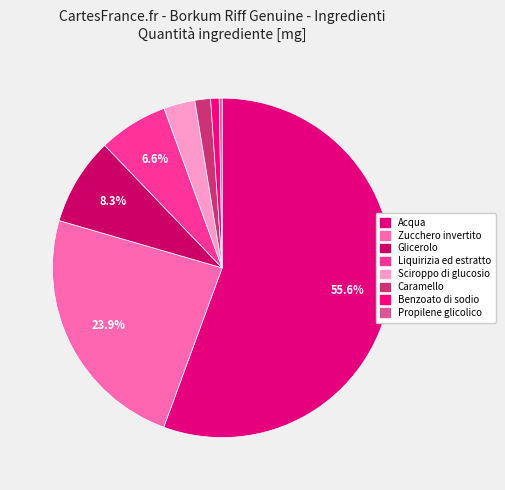

Rank the categories by value from highest to lowest.

Acqua, Zucchero invertito, Glicerolo, Liquirizia ed estratto, Sciroppo di glucosio, Caramello, Benzoato di sodio, Propilene glicolico